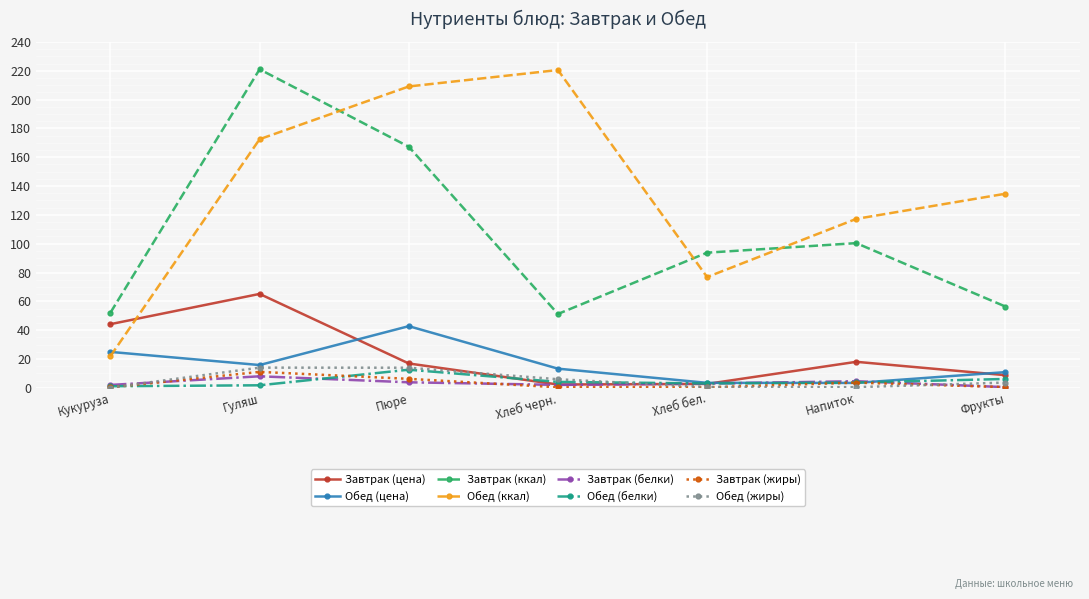

True or false: Завтрак (жиры) and Завтрак (ккал) intersect in this chart.

False